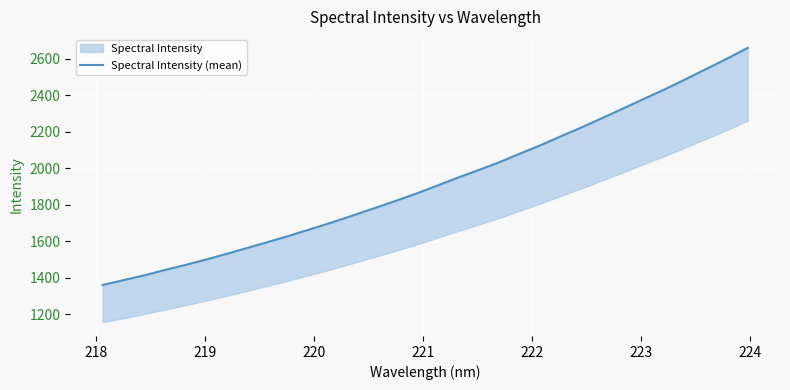

True or false: there are more than 0 points higher than both neighbors.

False